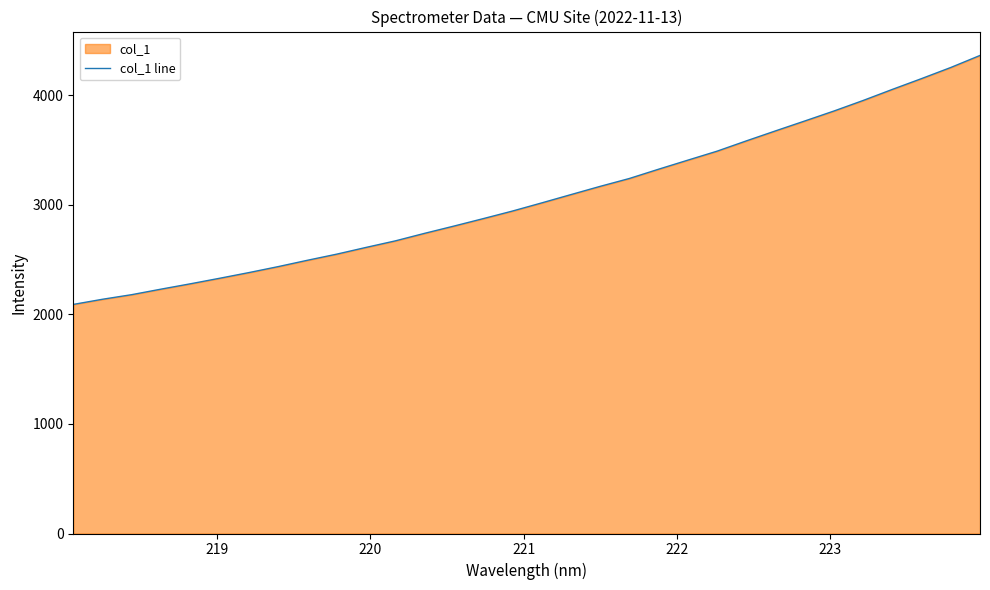

What is the difference between the maximum and minimum values?

2272.5